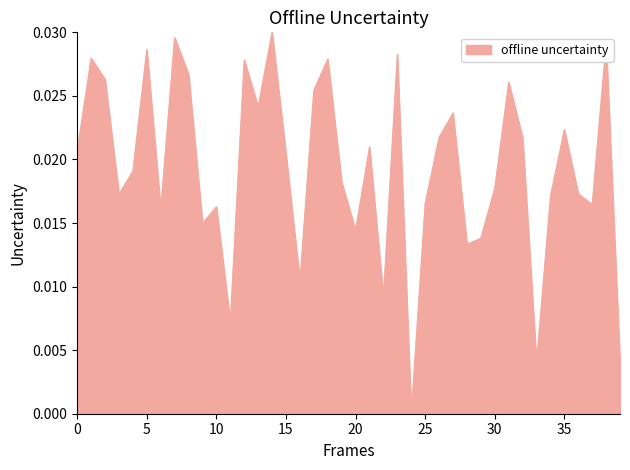

Which category has the highest value across all series?

14